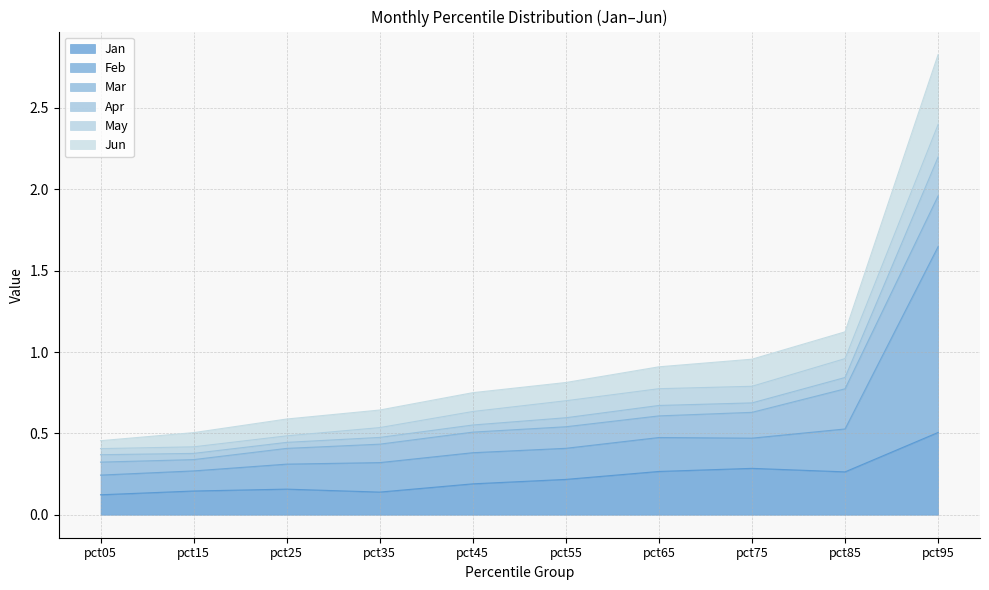

Where is Jun nearest to the value 1?

pct75